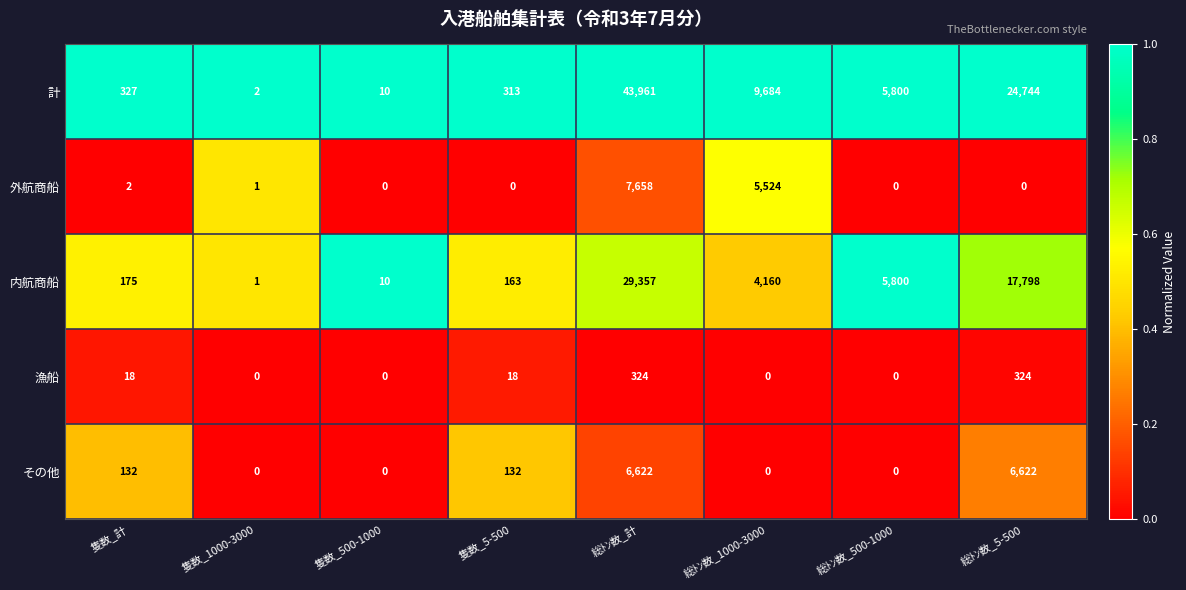

Which category has the highest value in the 計 series?

総ﾄﾝ数_計